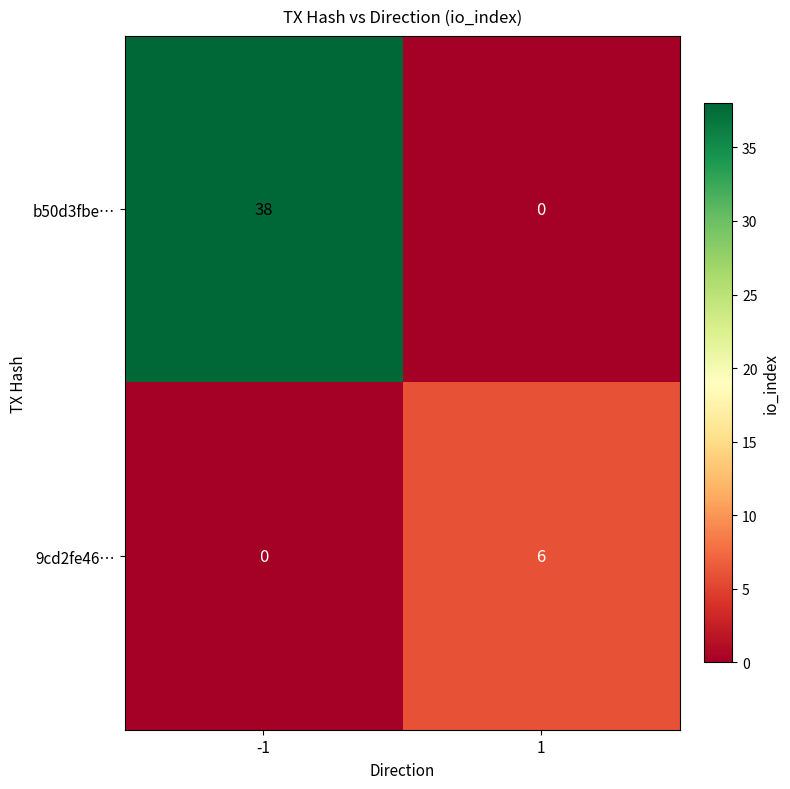

At which category is the sum across all series the highest?

-1